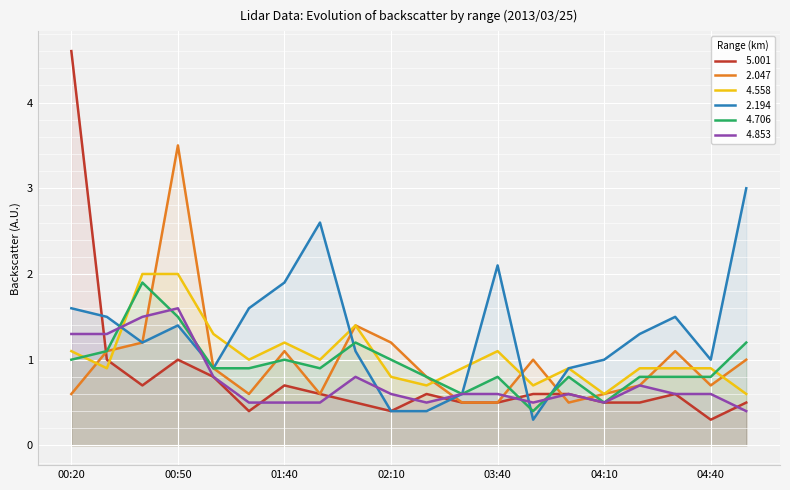

What is the label of the 13th point from the left?

03:40